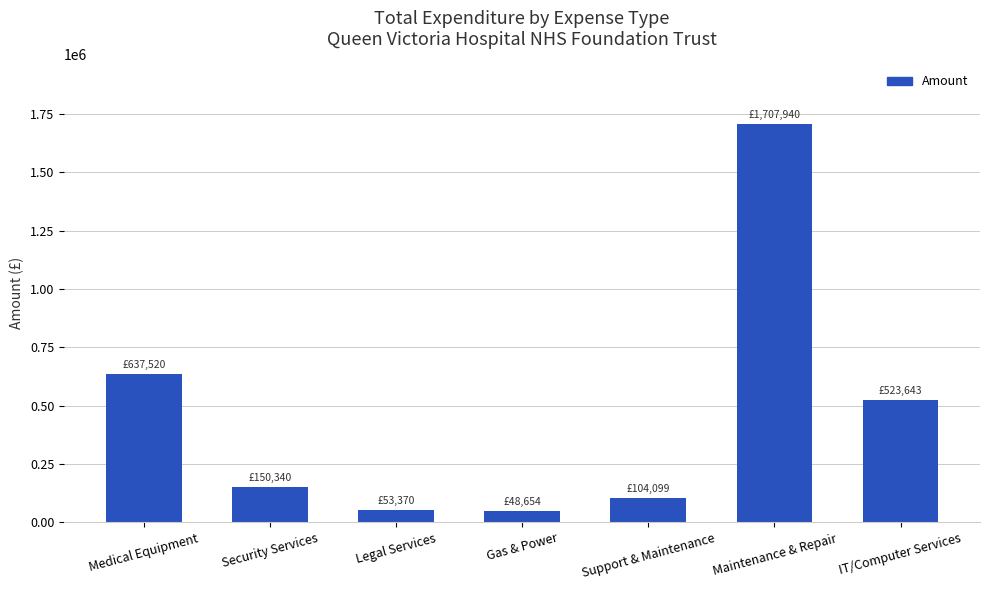

What position from the left is IT/Computer Services?

7